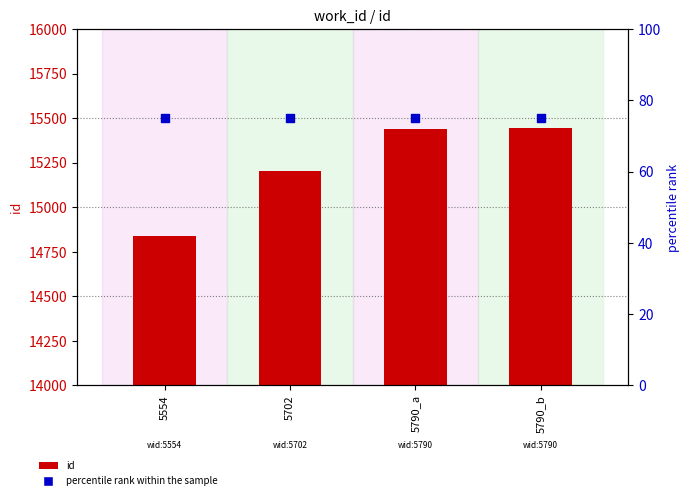

Which series has the widest spread of Y values?

id